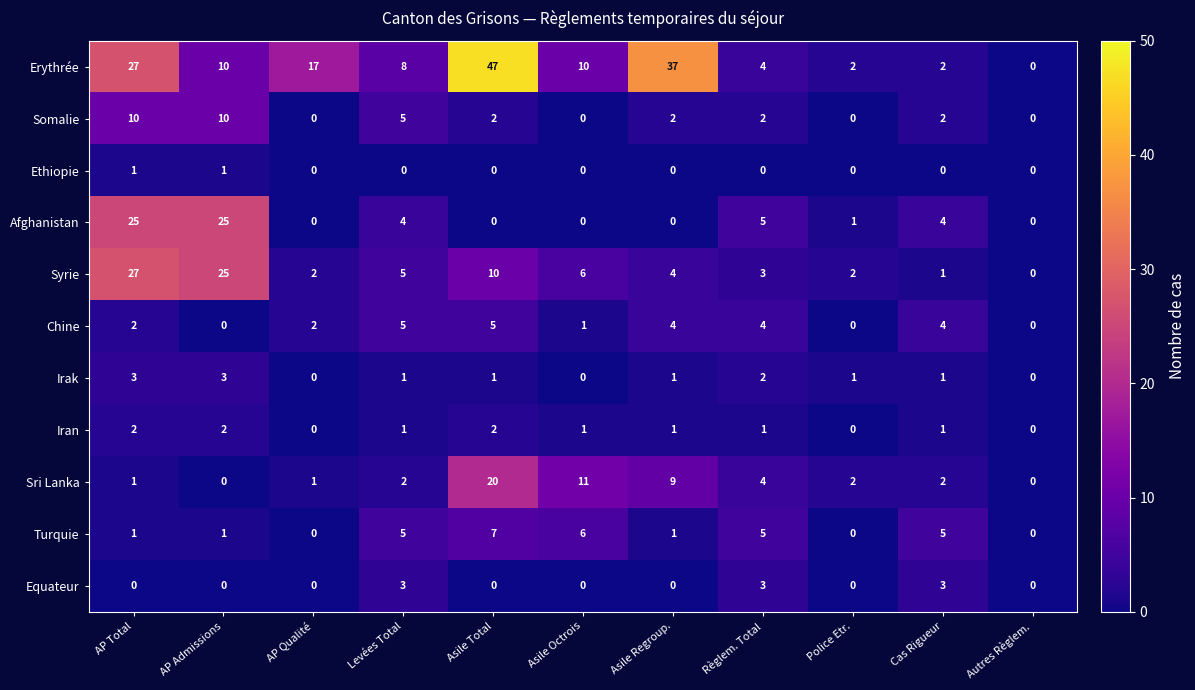

What is the sum of all Syrie values?

85